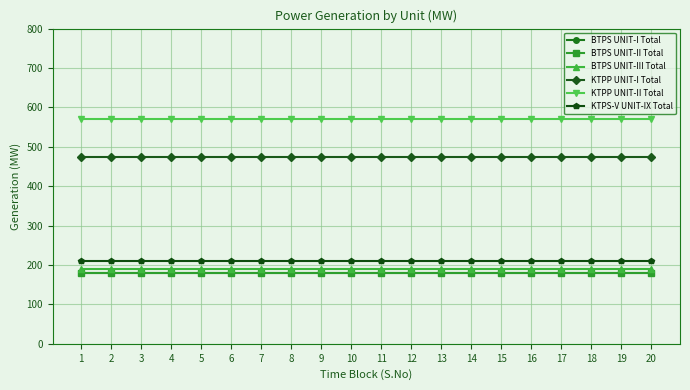

List the labels in order of KTPP UNIT-I Total value, smallest first.

1, 2, 3, 4, 5, 6, 7, 8, 9, 10, 11, 12, 13, 14, 15, 16, 17, 18, 19, 20